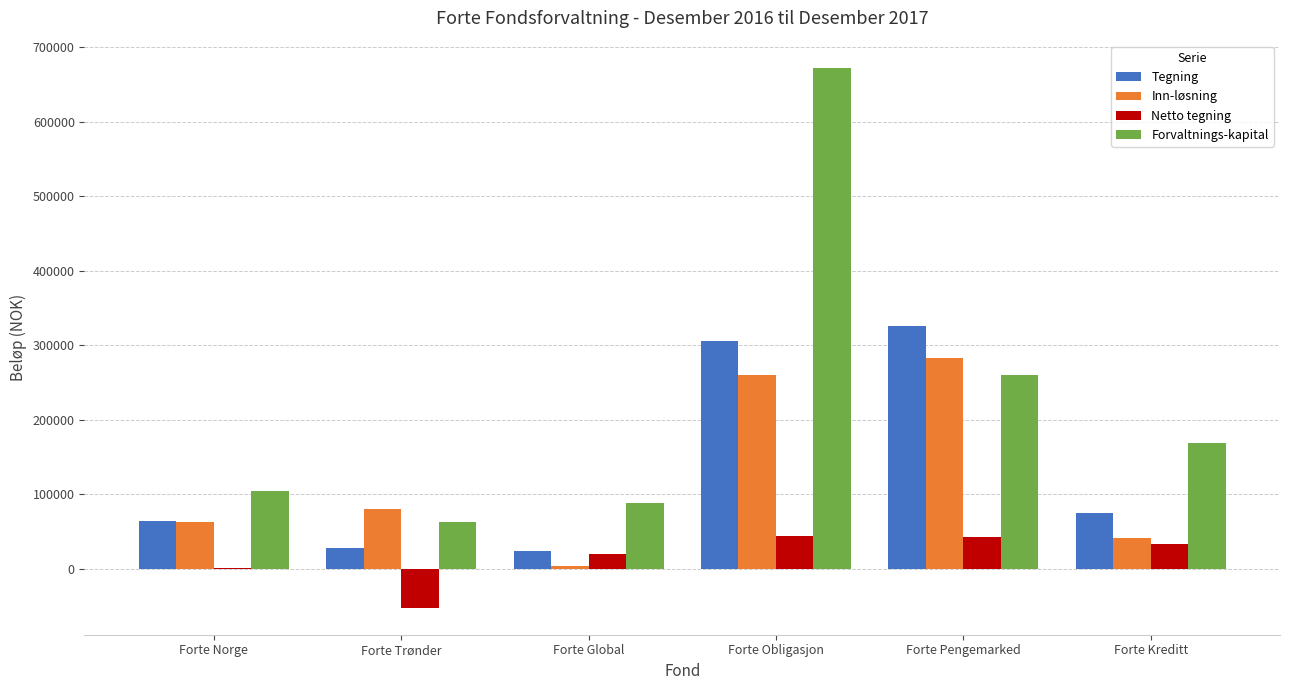

What is the spread (max minus min) of values at Forte Norge?

103885